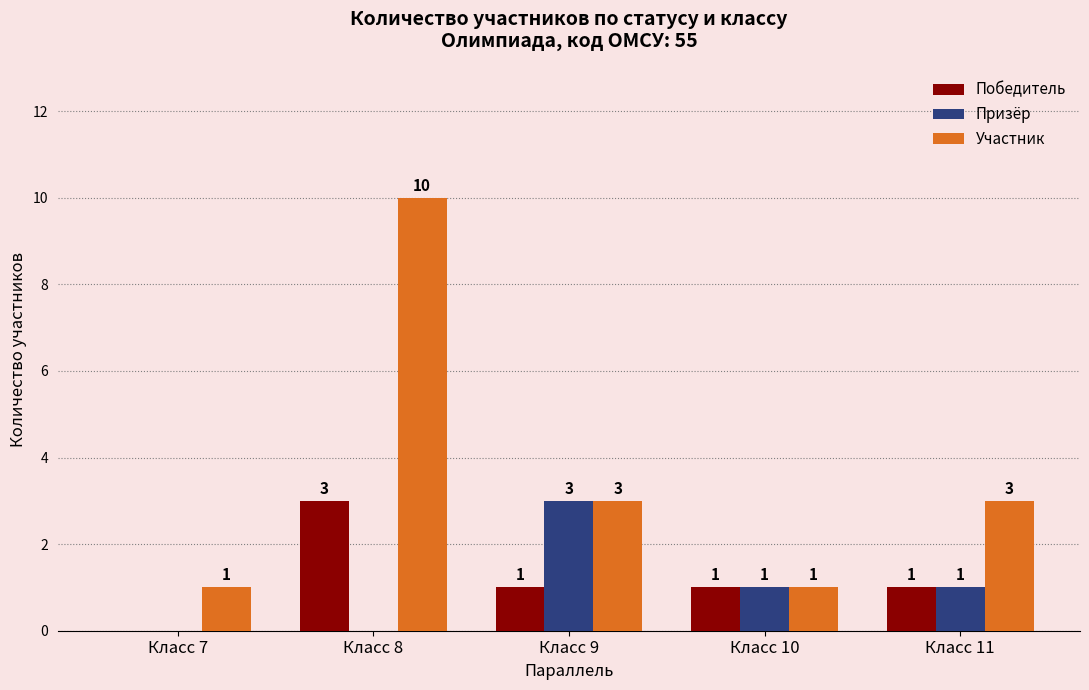

Which series changed the most between Класс 8 and Класс 10?

Участник